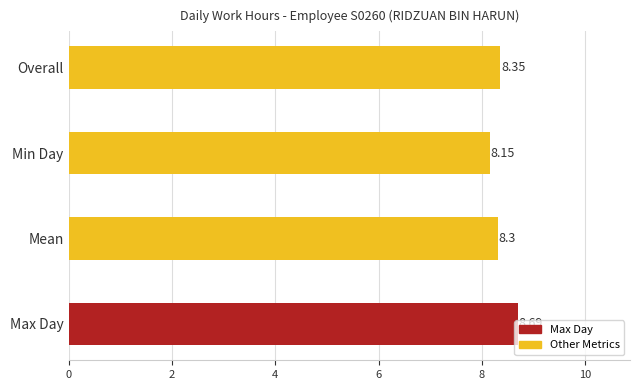

How many categories are shown in the chart?

4